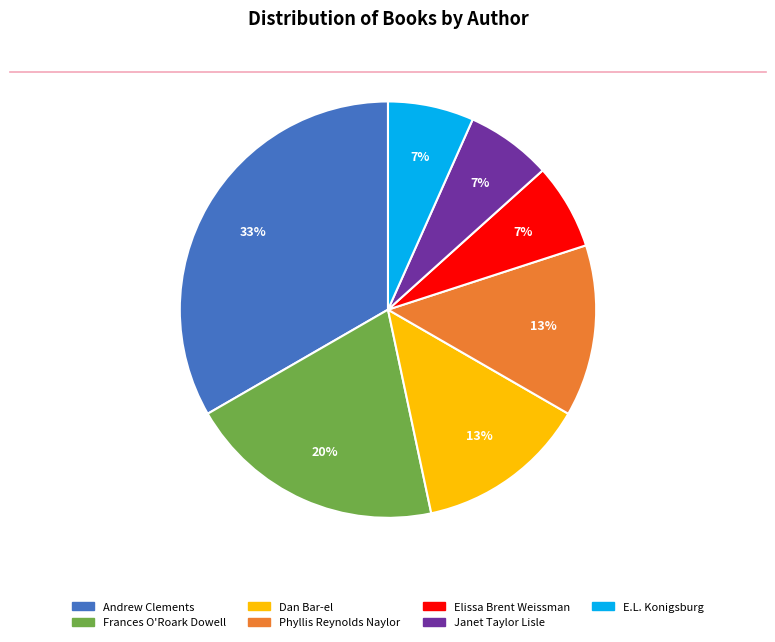

How many segments does this pie chart have?

7